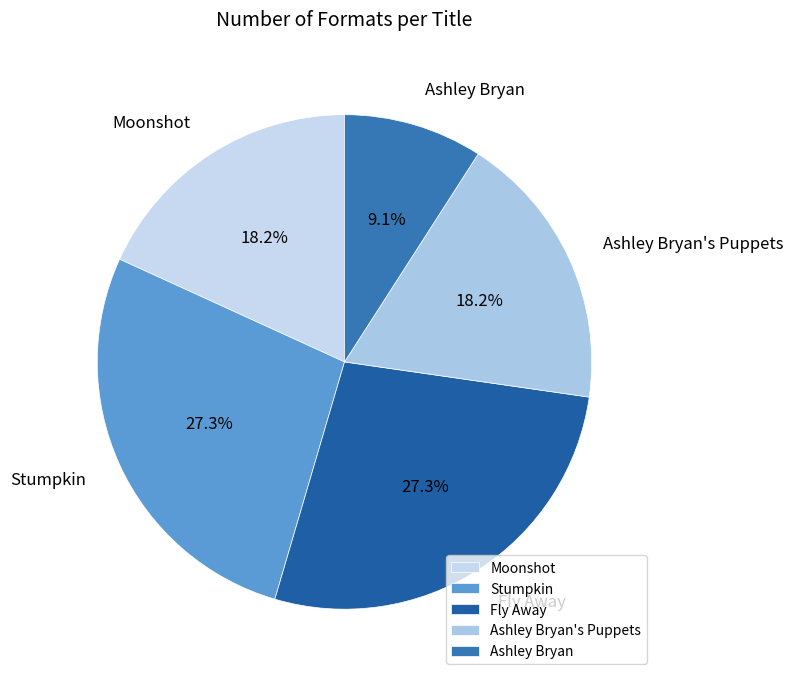

Is there a majority slice in this chart?

No